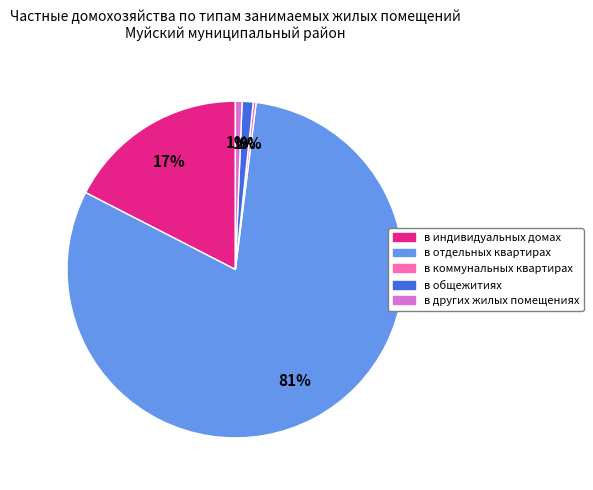

Which category has the biggest portion of the pie?

в отдельных квартирах